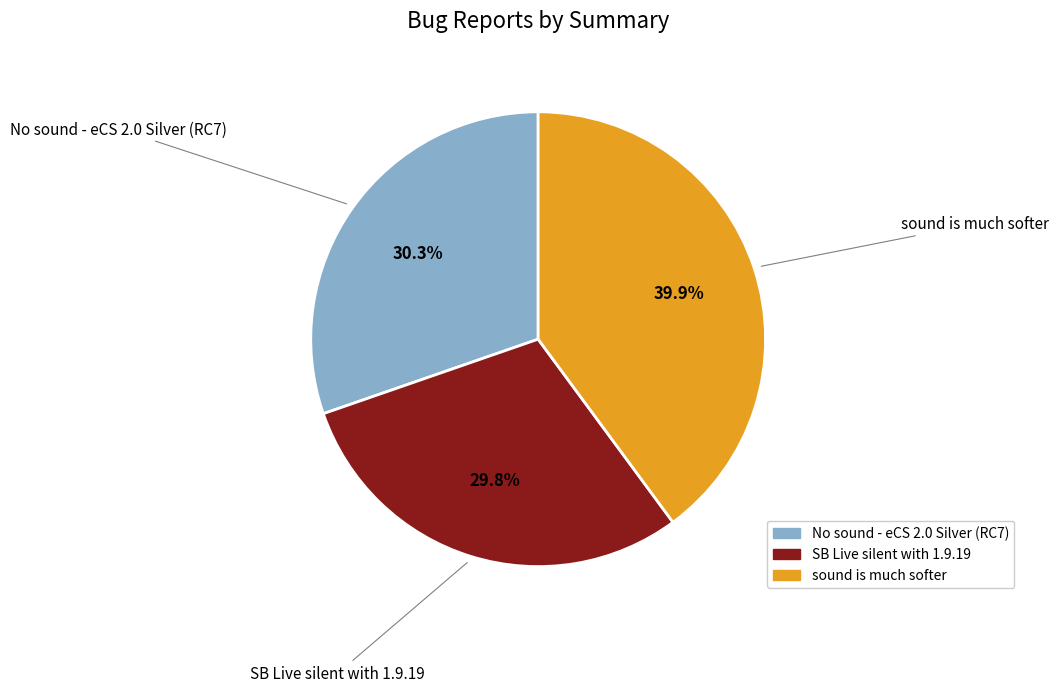

Which has a higher value, SB Live silent with 1.9.19 or sound is much softer?

sound is much softer